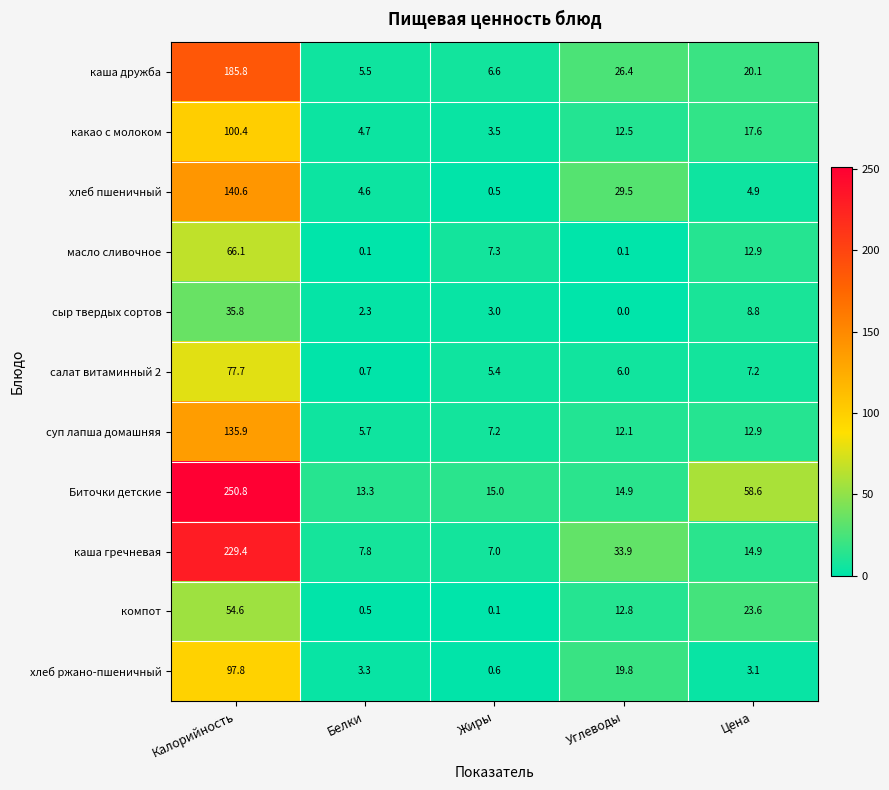

What is the total value across all series at Белки?

48.5